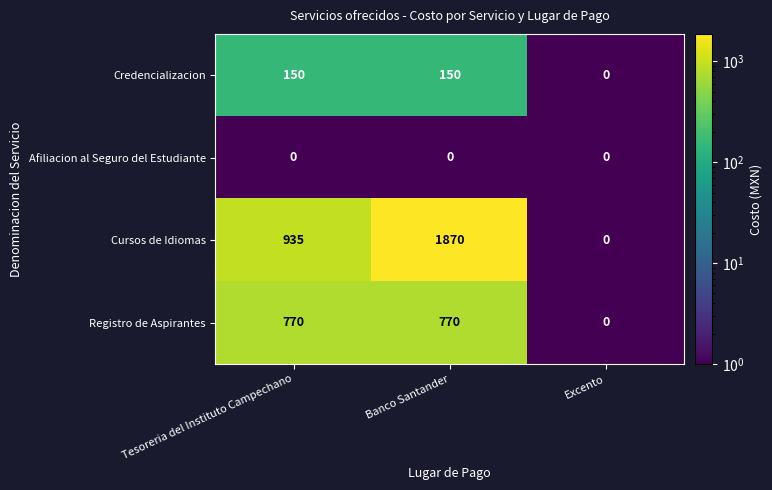

Reading left to right, extract all data points from this chart.

Credencializacion: Tesoreria del Instituto Campechano=150	Banco Santander=150	Excento=0
Afiliacion al Seguro del Estudiante: Tesoreria del Instituto Campechano=0	Banco Santander=0	Excento=0
Cursos de Idiomas: Tesoreria del Instituto Campechano=935	Banco Santander=1870	Excento=0
Registro de Aspirantes: Tesoreria del Instituto Campechano=770	Banco Santander=770	Excento=0